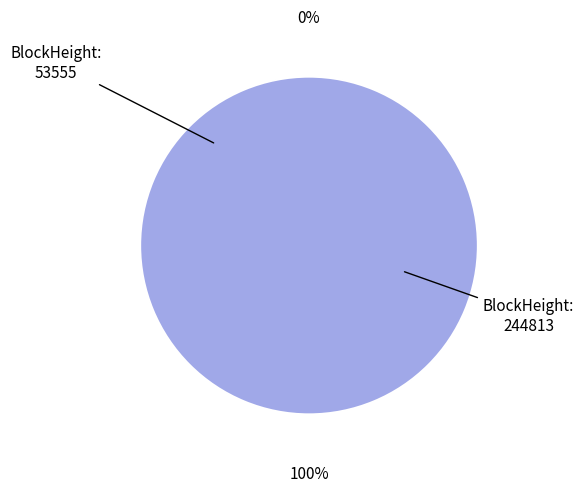

What is the total percentage of 244813 and 53555?

100.0%